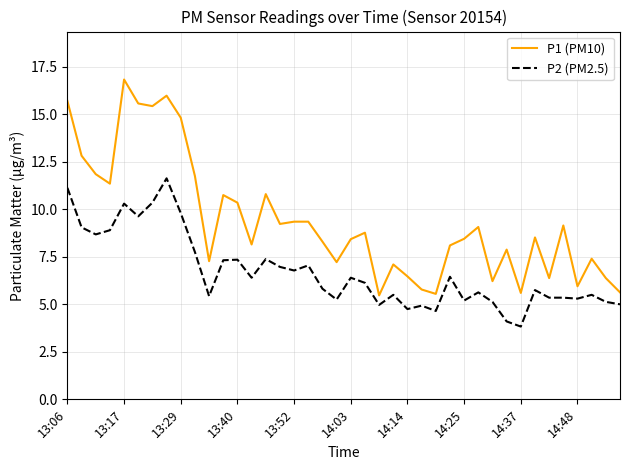

What is the difference between the maximum and minimum values in the P2 (PM2.5) series?

7.8